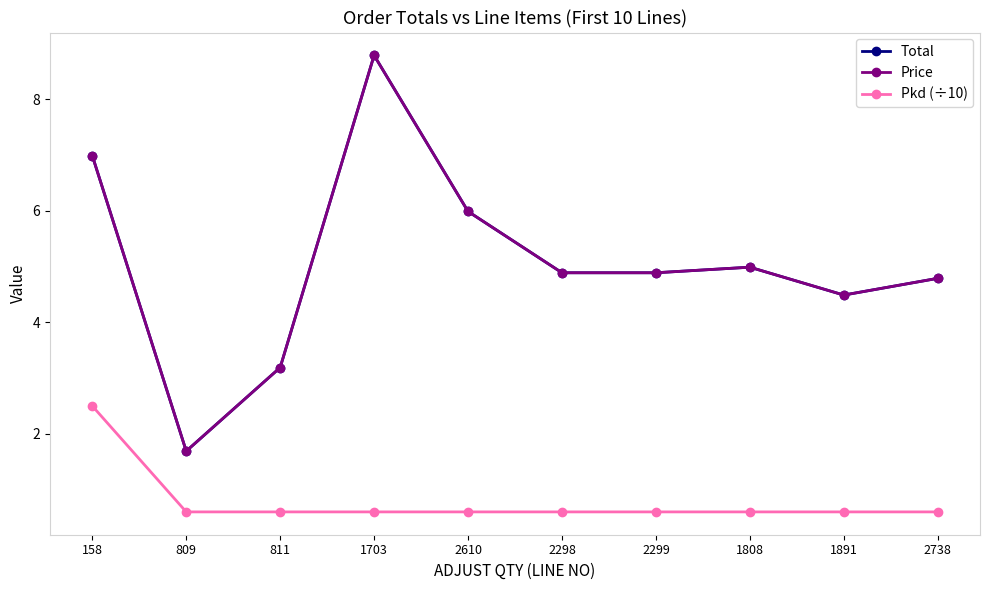

Is this an area chart (filled region under the line)?

No